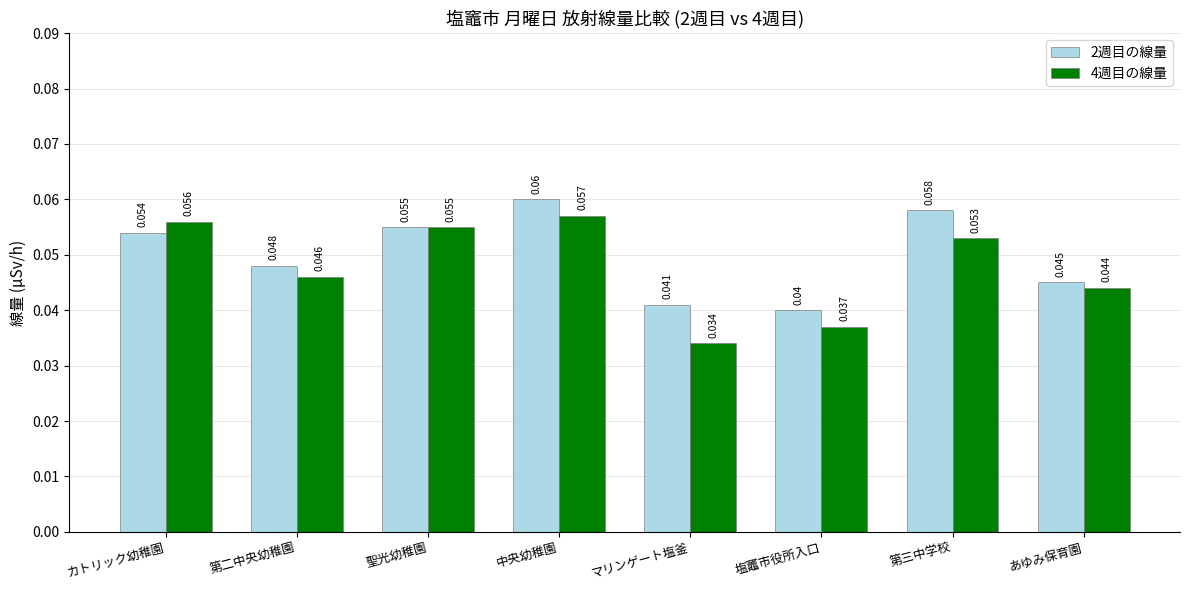

Rank the categories by 2週目の線量 value from highest to lowest.

中央幼稚園, 第三中学校, 聖光幼稚園, カトリック幼稚園, 第二中央幼稚園, あゆみ保育園, マリンゲート塩釜, 塩竈市役所入口